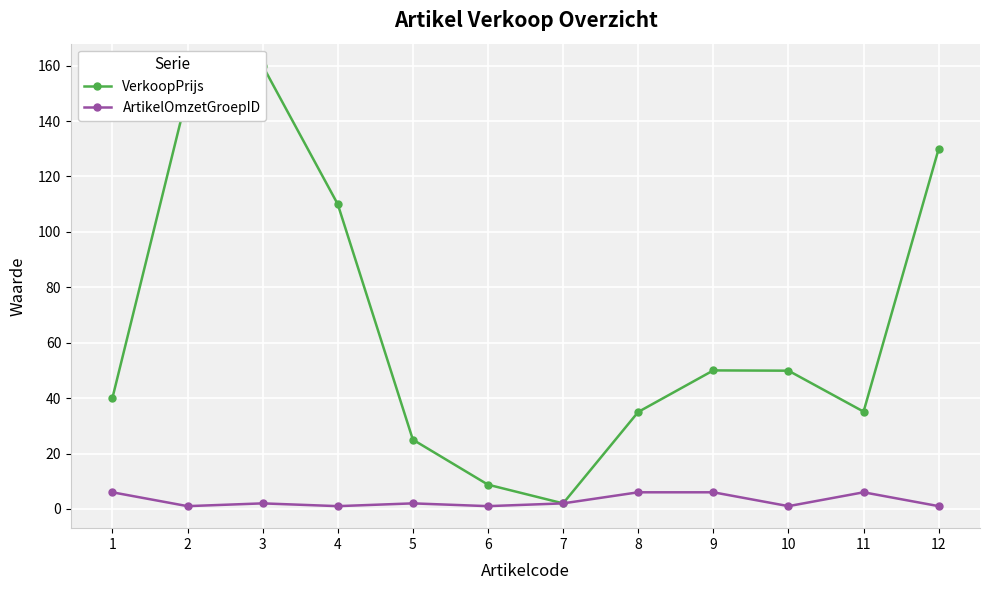

Which series changed the most between 10 and 12?

VerkoopPrijs